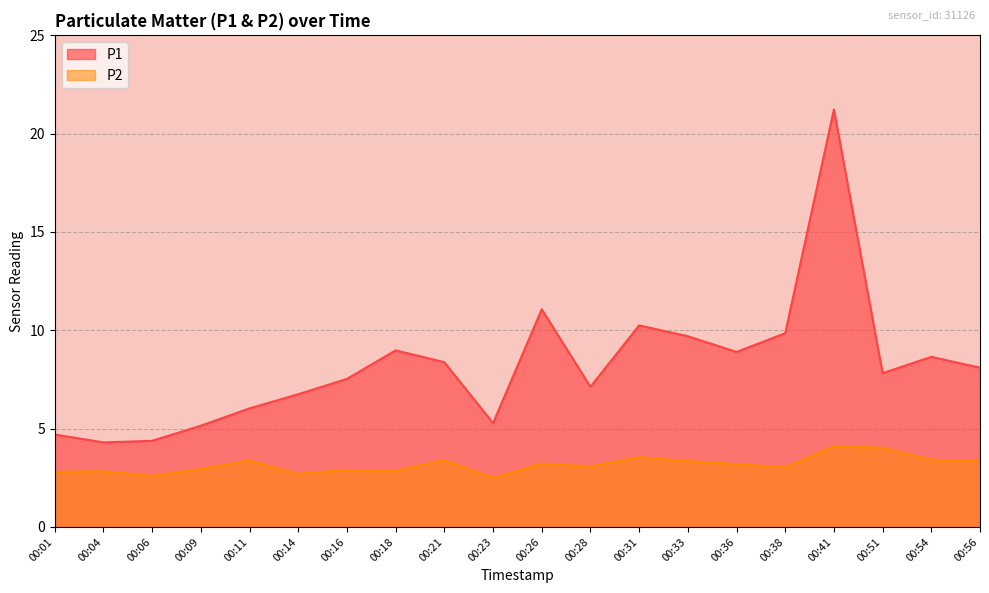

Rank the categories by P1 value from lowest to highest.

00:04, 00:06, 00:01, 00:09, 00:23, 00:11, 00:14, 00:28, 00:16, 00:51, 00:56, 00:21, 00:54, 00:36, 00:18, 00:33, 00:38, 00:31, 00:26, 00:41